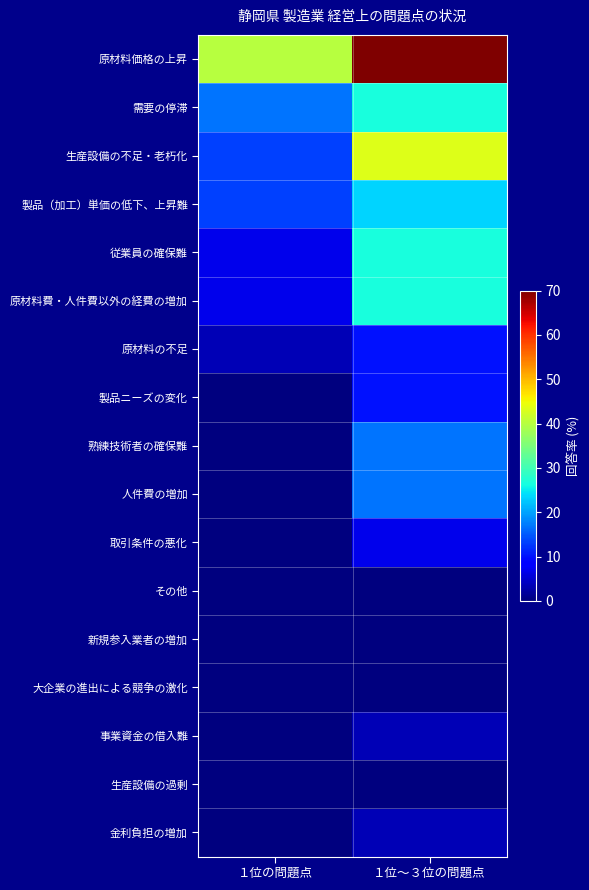

At １位～３位の問題点, list the series in order from smallest to largest.

その他, 新規参入業者の増加, 大企業の進出による競争の激化, 生産設備の過剰, 事業資金の借入難, 金利負担の増加, 取引条件の悪化, 原材料の不足, 製品ニーズの変化, 熟練技術者の確保難, 人件費の増加, 製品（加工）単価の低下、上昇難, 需要の停滞, 従業員の確保難, 原材料費・人件費以外の経費の増加, 生産設備の不足・老朽化, 原材料価格の上昇